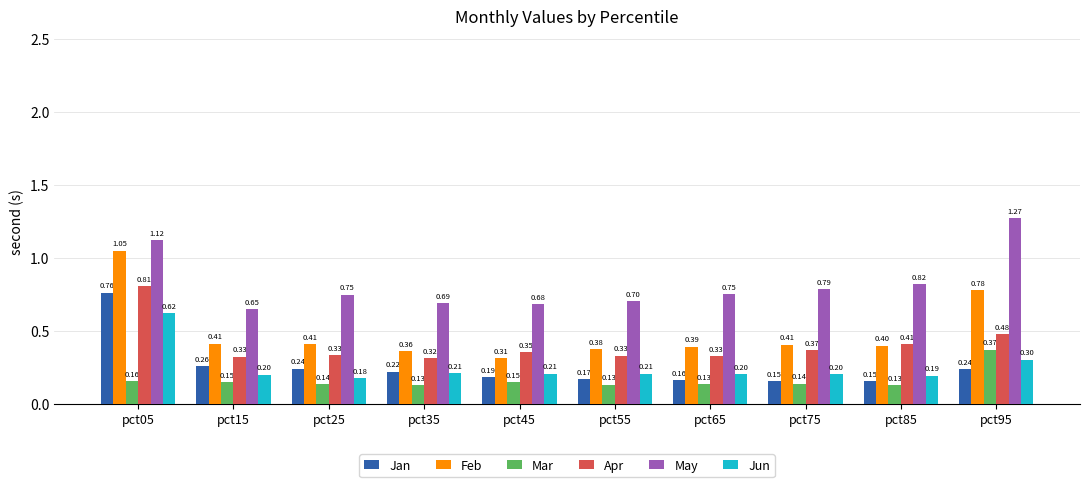

Rank the series at pct85 from lowest to highest value.

Mar, Jan, Jun, Feb, Apr, May